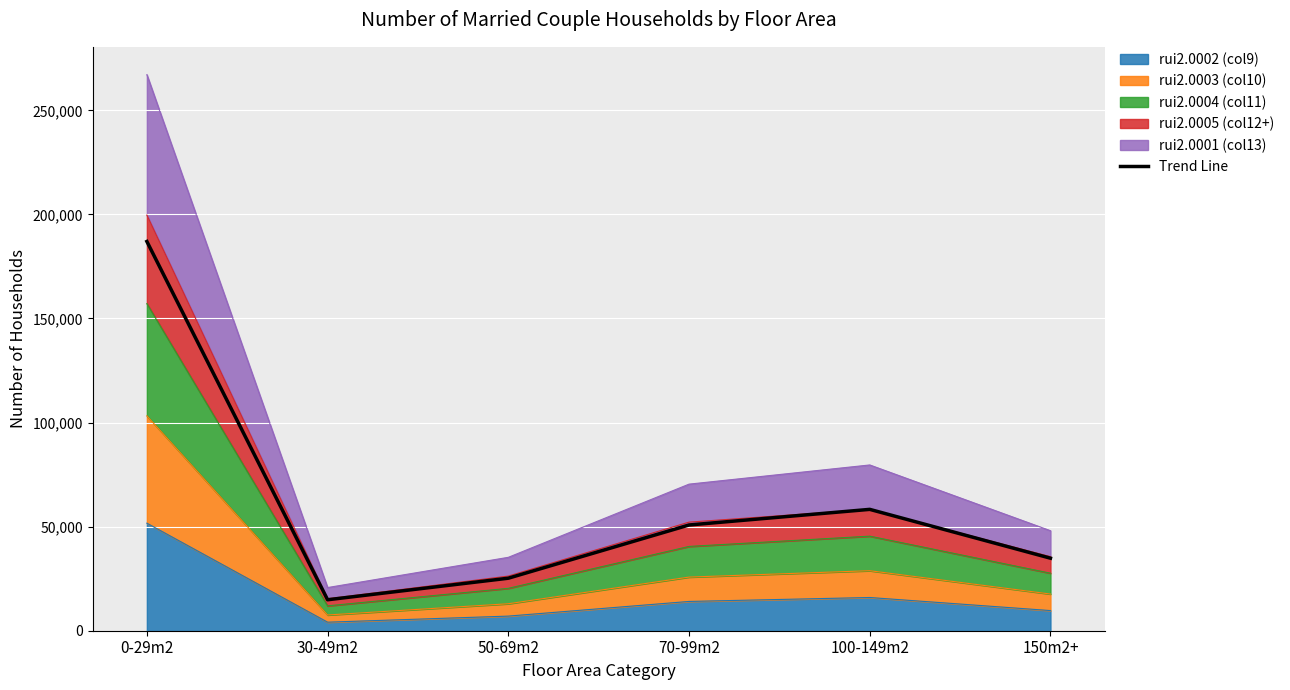

What is the label of the 4th point from the right?

50-69m2